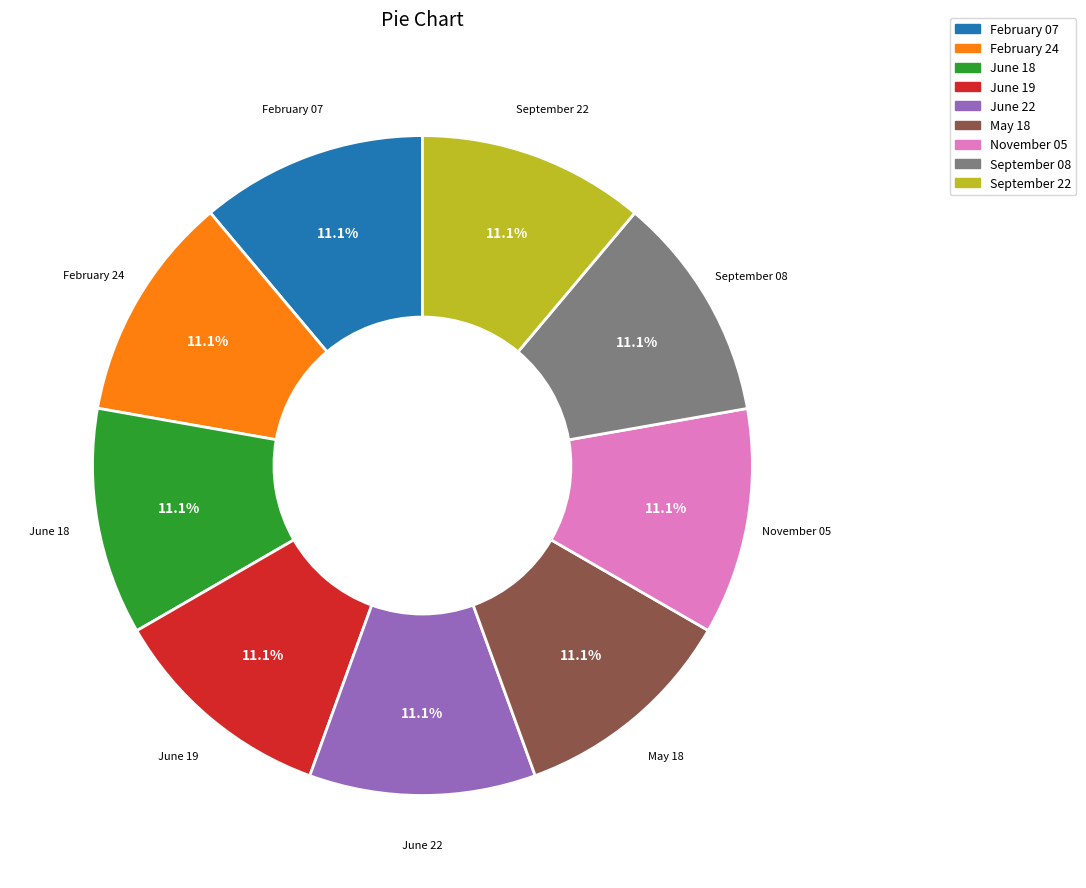

Count the number of slices in the pie.

9